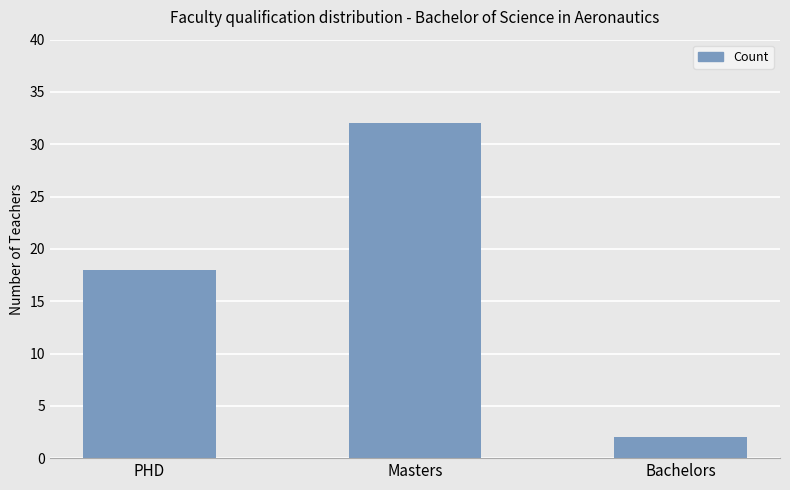

How many series are shown in this chart?

1